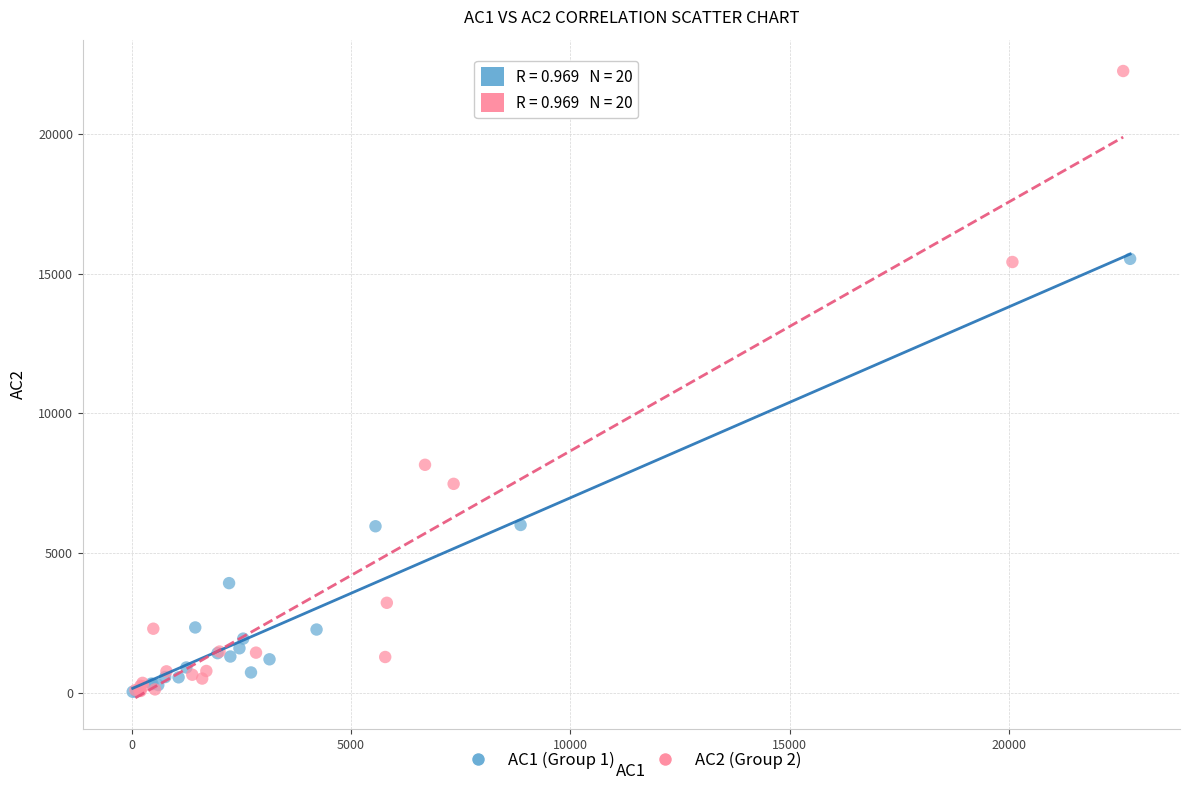

Which series reaches the maximum Y coordinate?

AC2 (Group 2)